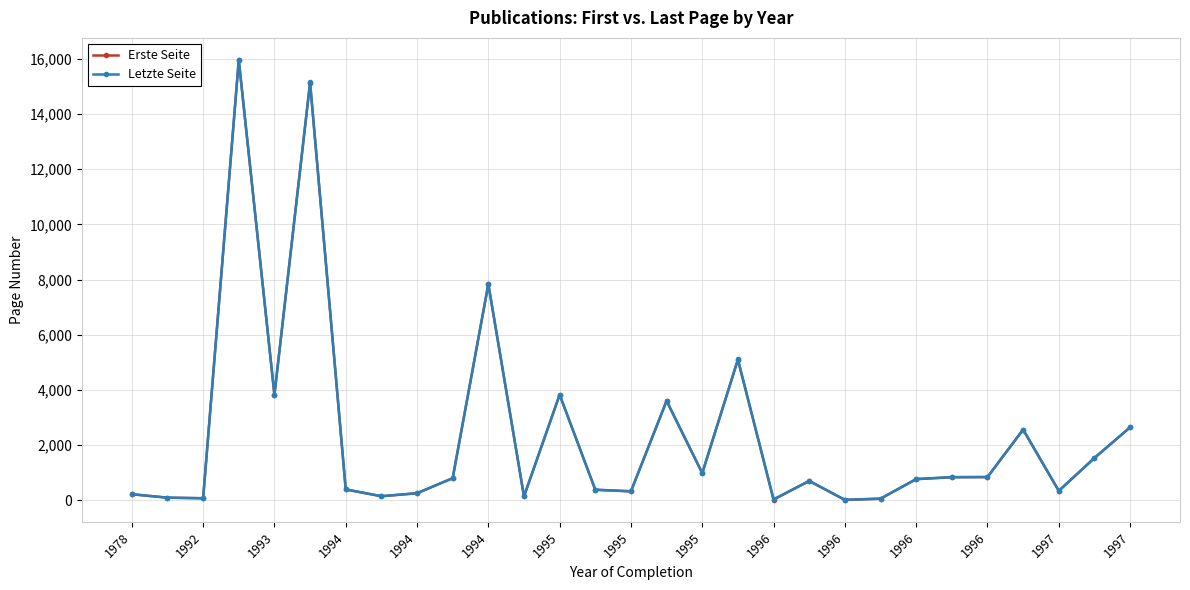

True or false: Letzte Seite has more than 0 interior local peaks.

True